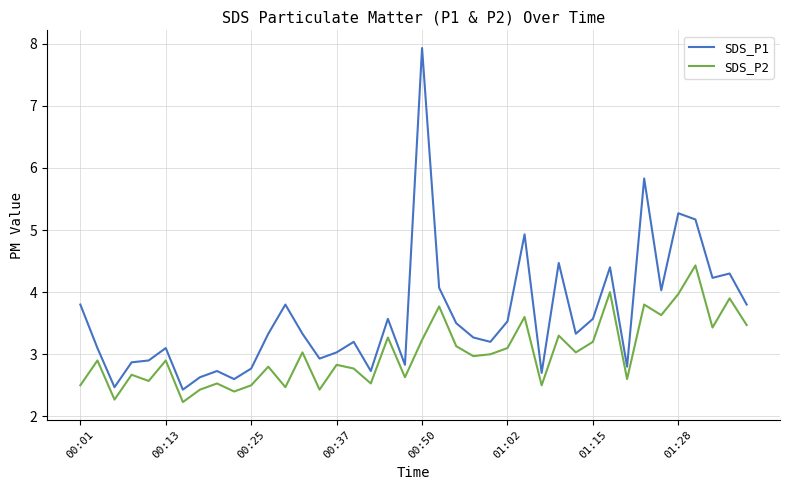

True or false: SDS_P1 and SDS_P2 intersect in this chart.

False